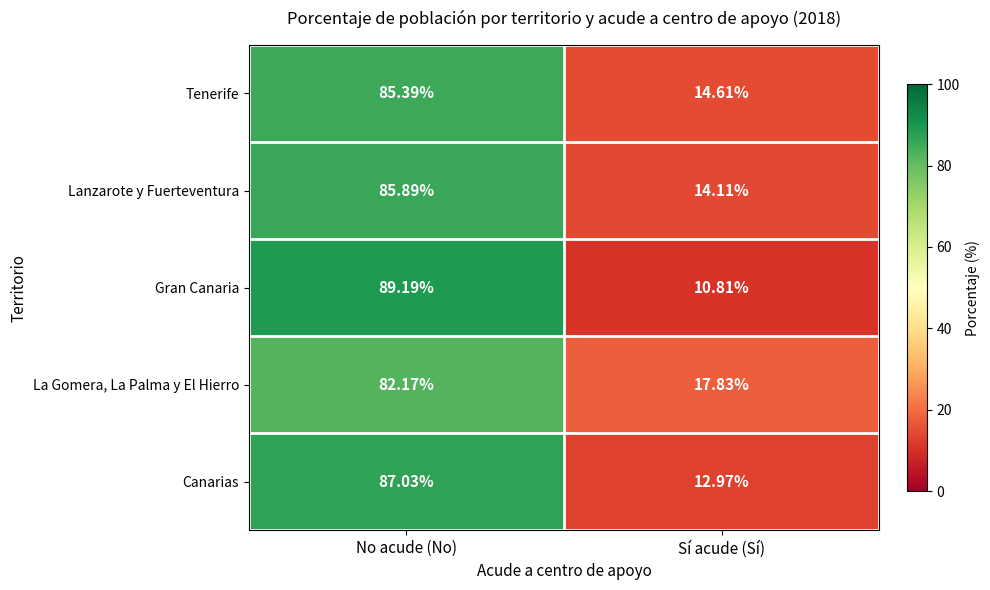

How many categories are shown in the chart?

2